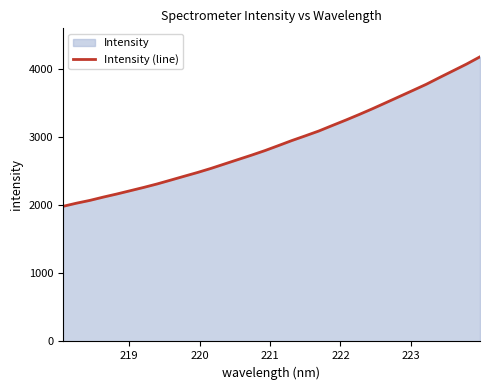

How many categories are shown in the chart?

32